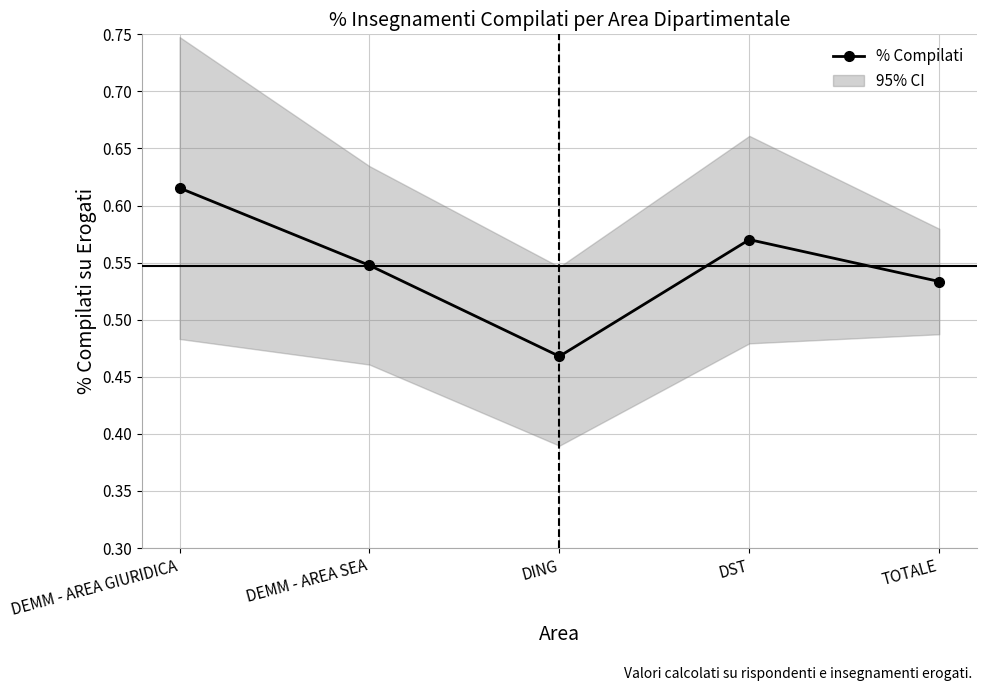

What is the difference between the second highest and minimum values?

0.1